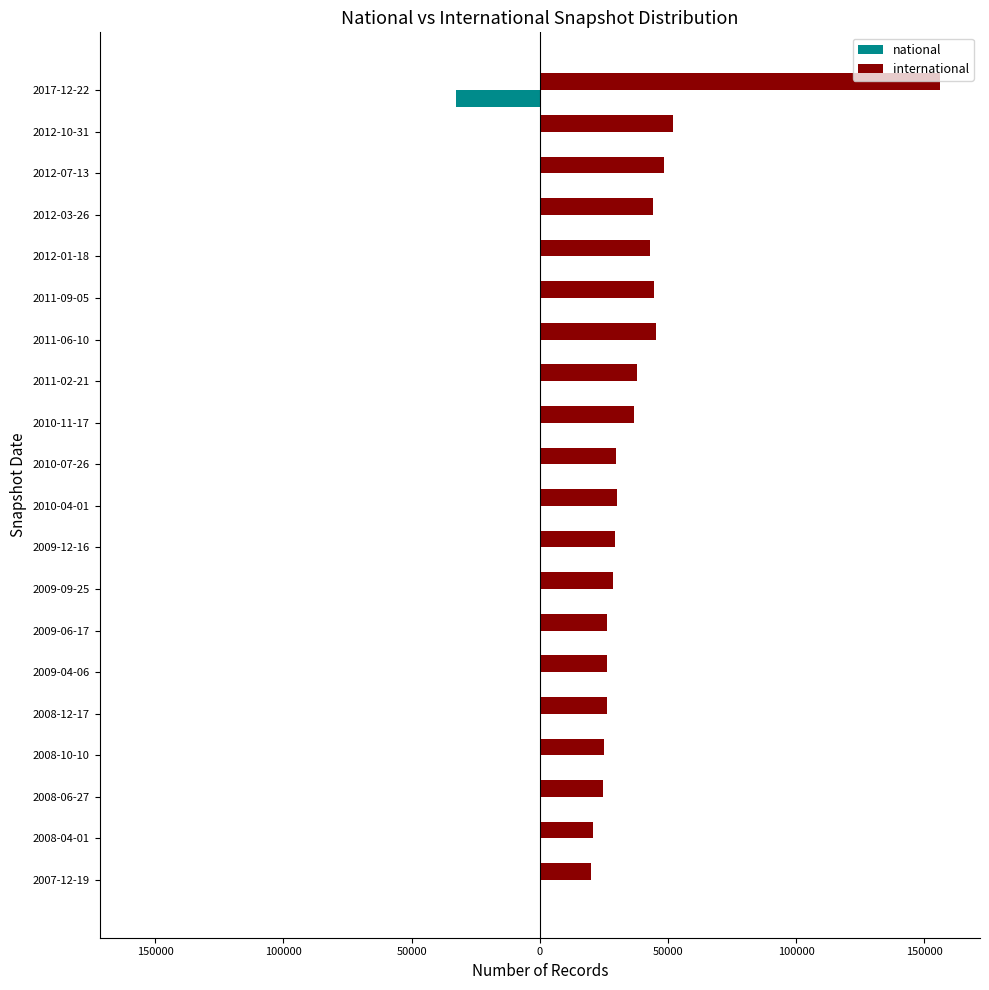

What are all the series names shown in the legend?

national, international